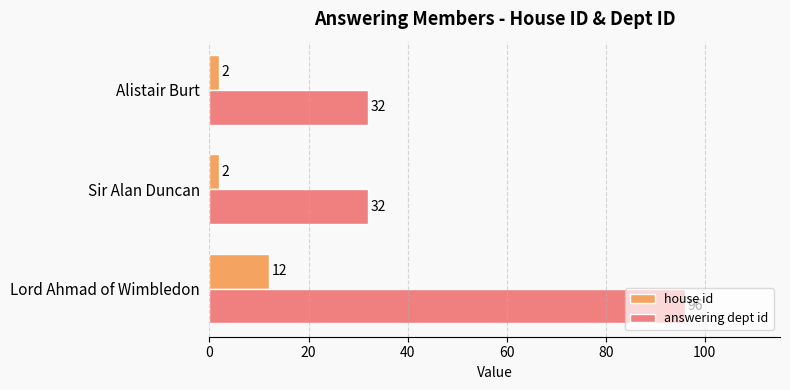

Which series has the widest spread of values?

answering dept id